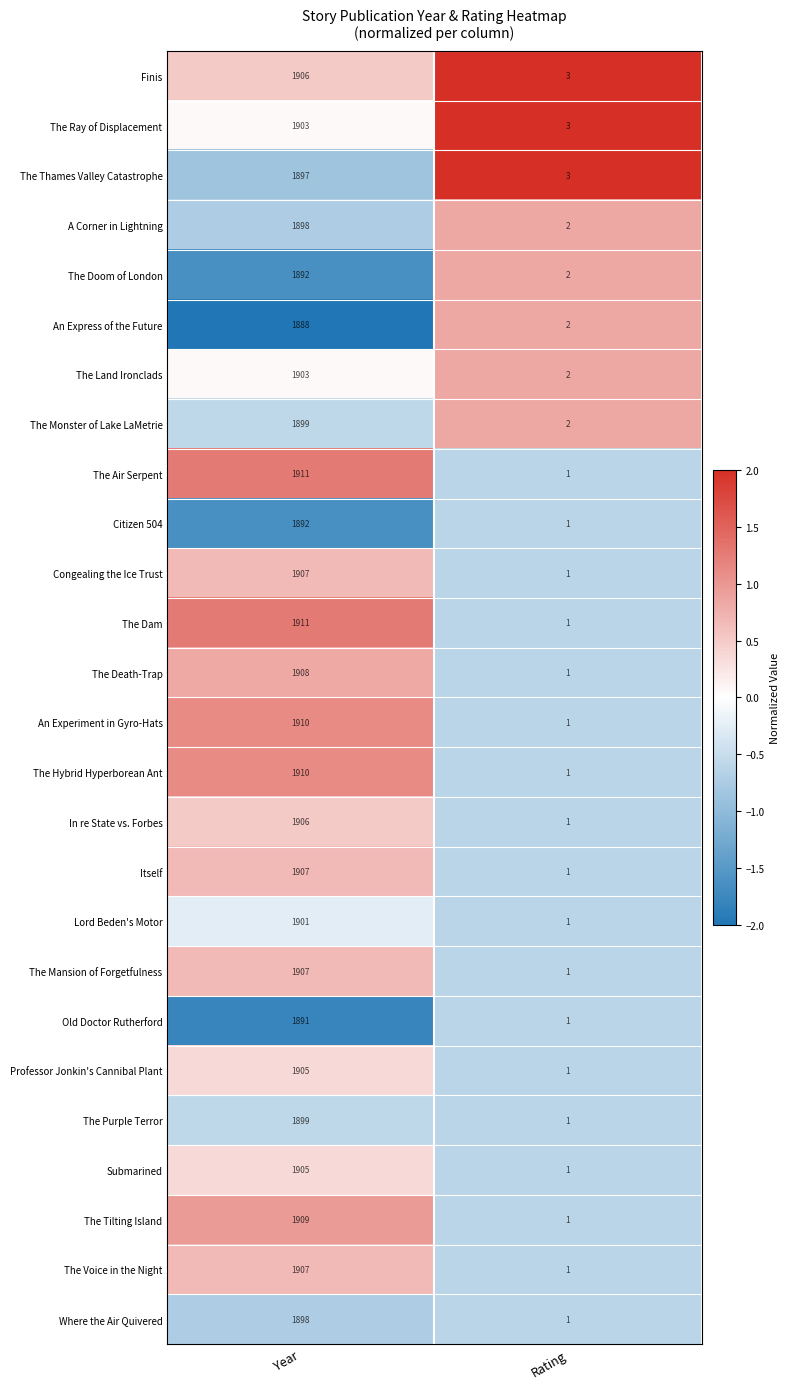

True or false: The Death-Trap has a value of 2982 at Year.

False